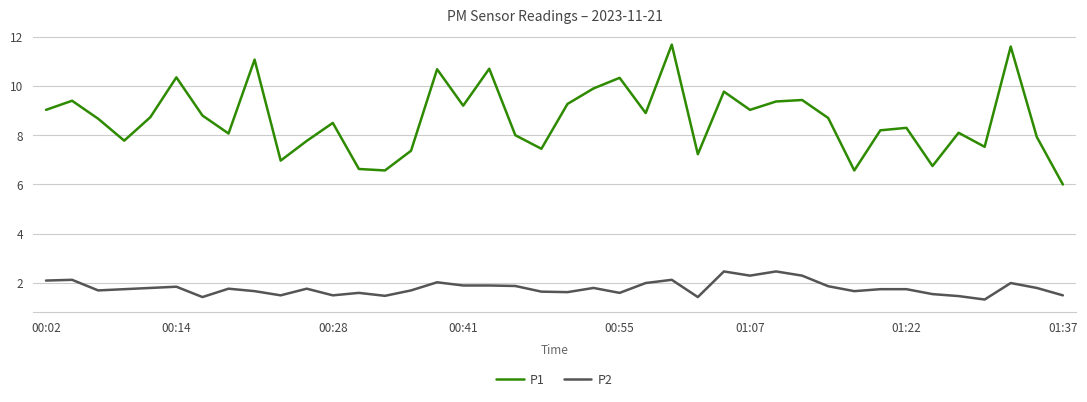

At how many categories does at least one series exceed 4?

40